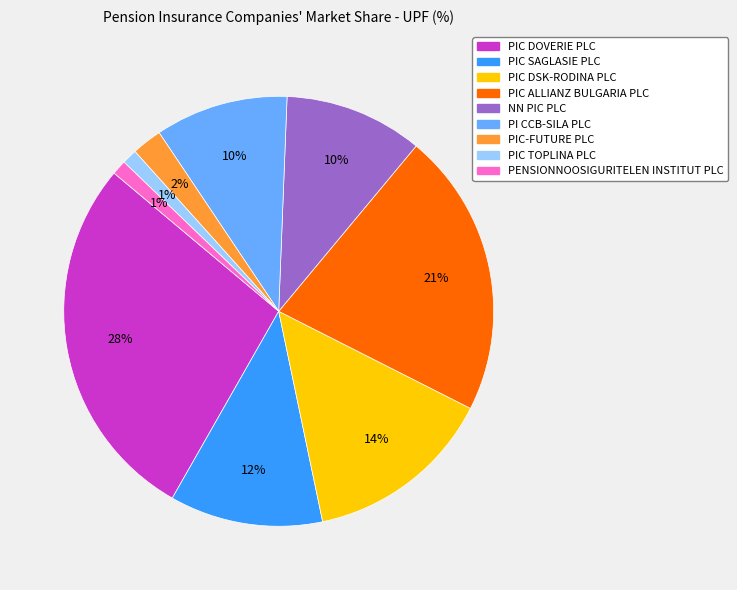

Count the number of slices in the pie.

9